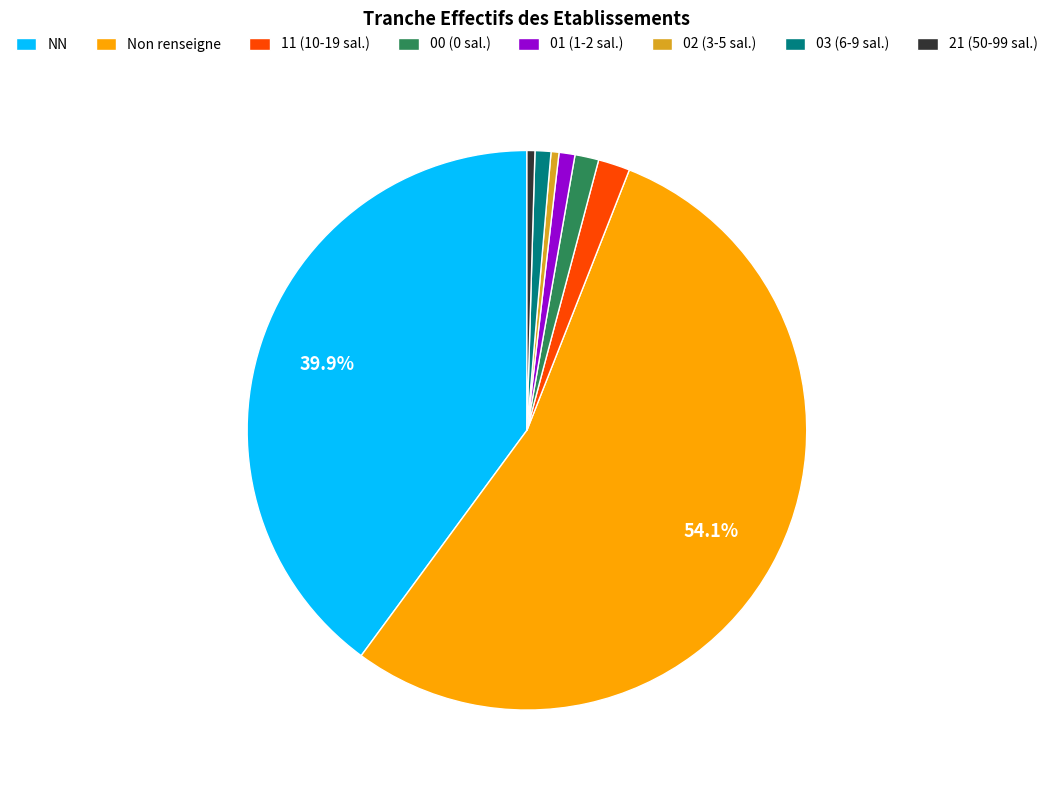

To the nearest percent, what percentage of the pie is NN?

40%